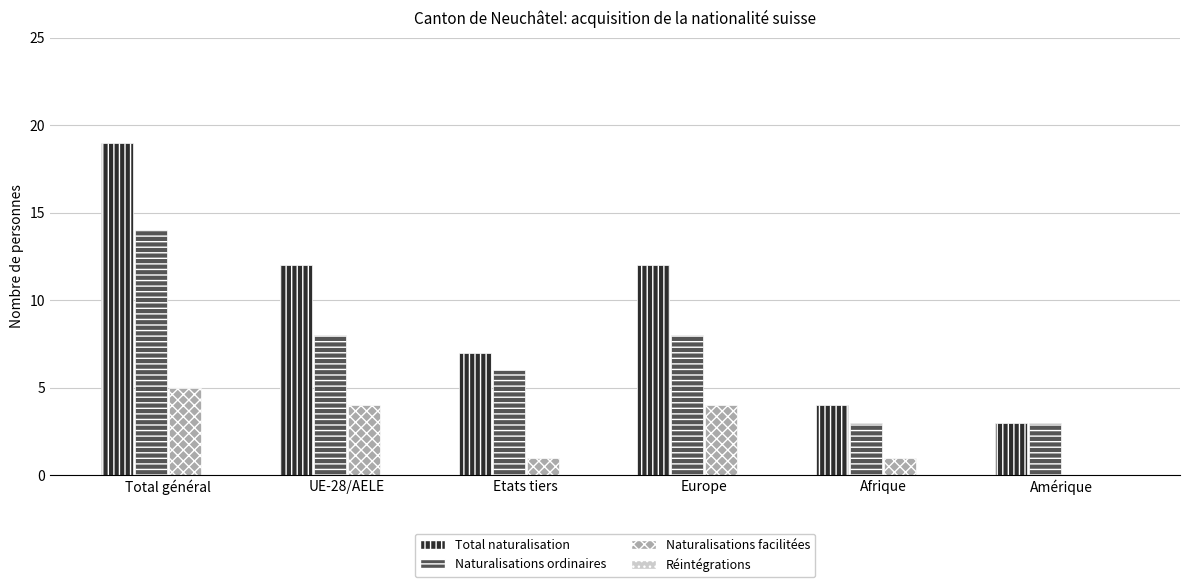

Between Total général and UE-28/AELE, which series saw the biggest shift?

Total naturalisation